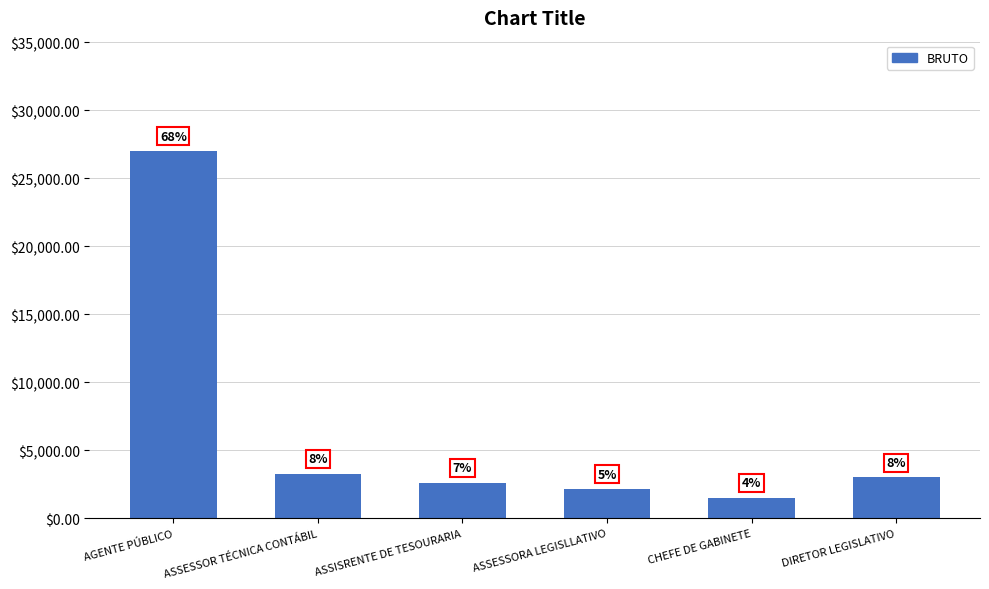

What position from the left is DIRETOR LEGISLATIVO?

6